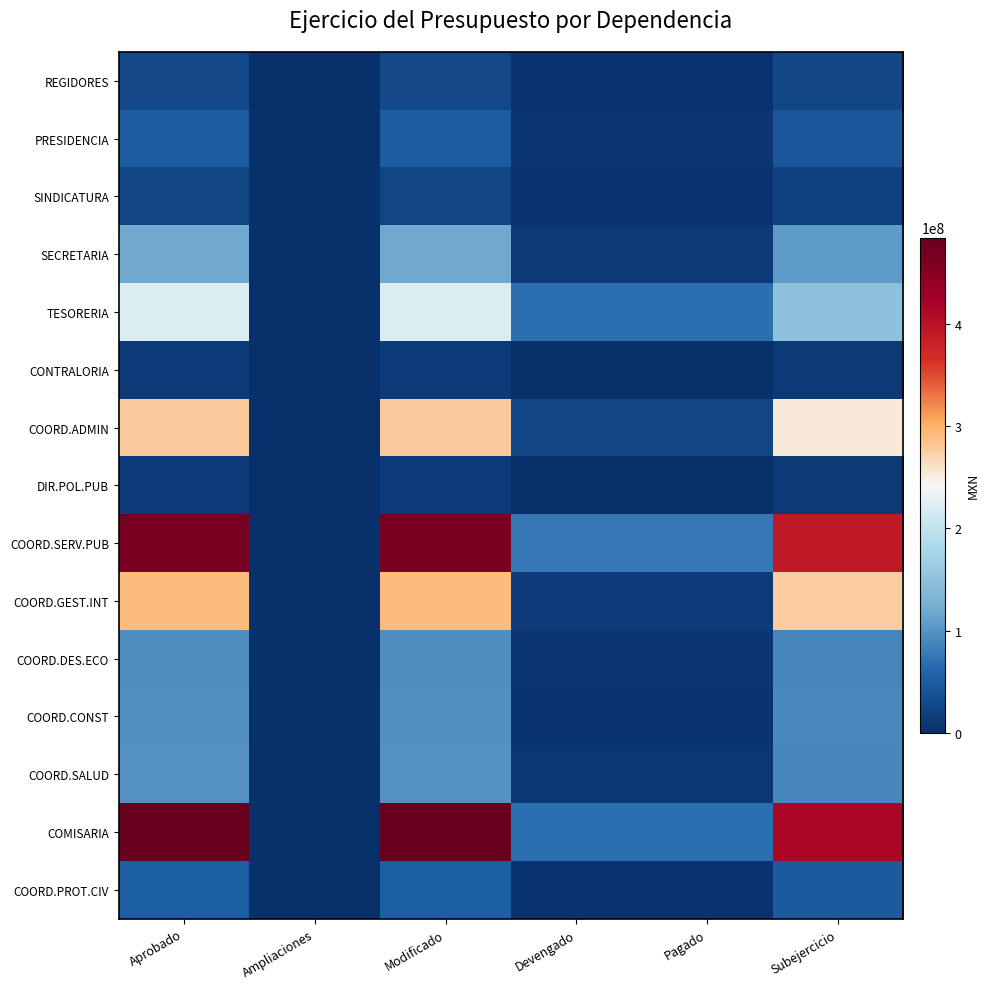

Between Pagado and Subejercicio, which series saw the biggest shift?

COMISARIA